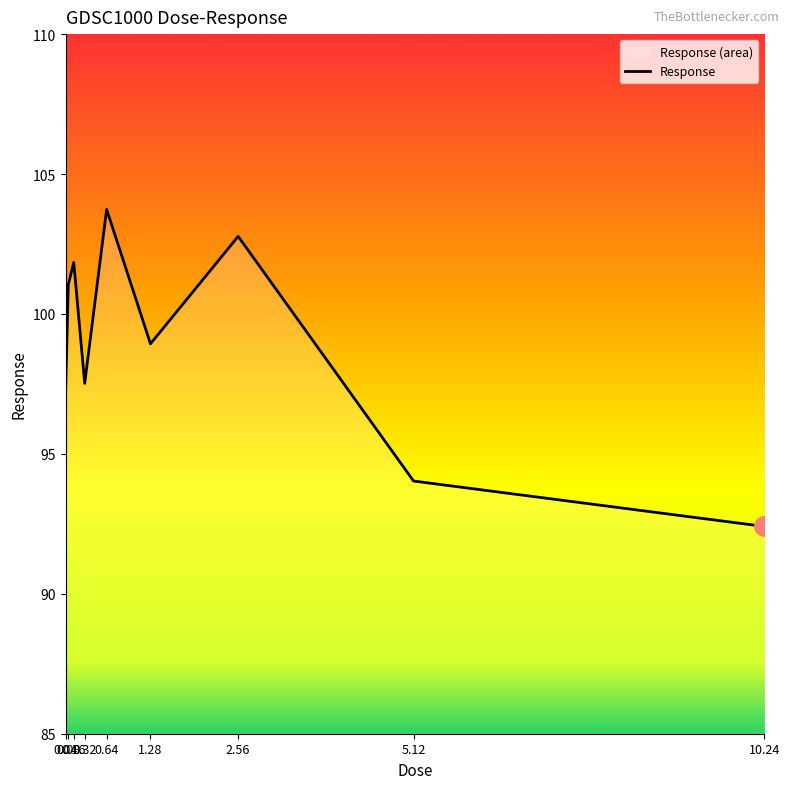

At which category does the data reach its first local valley?

0.32